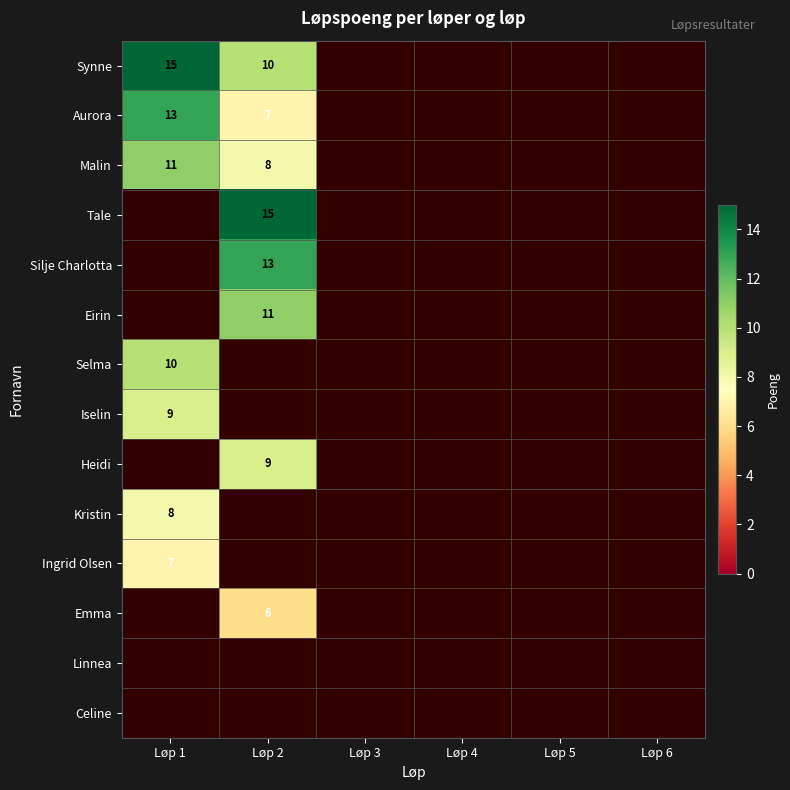

Count the number of categories in the chart.

6